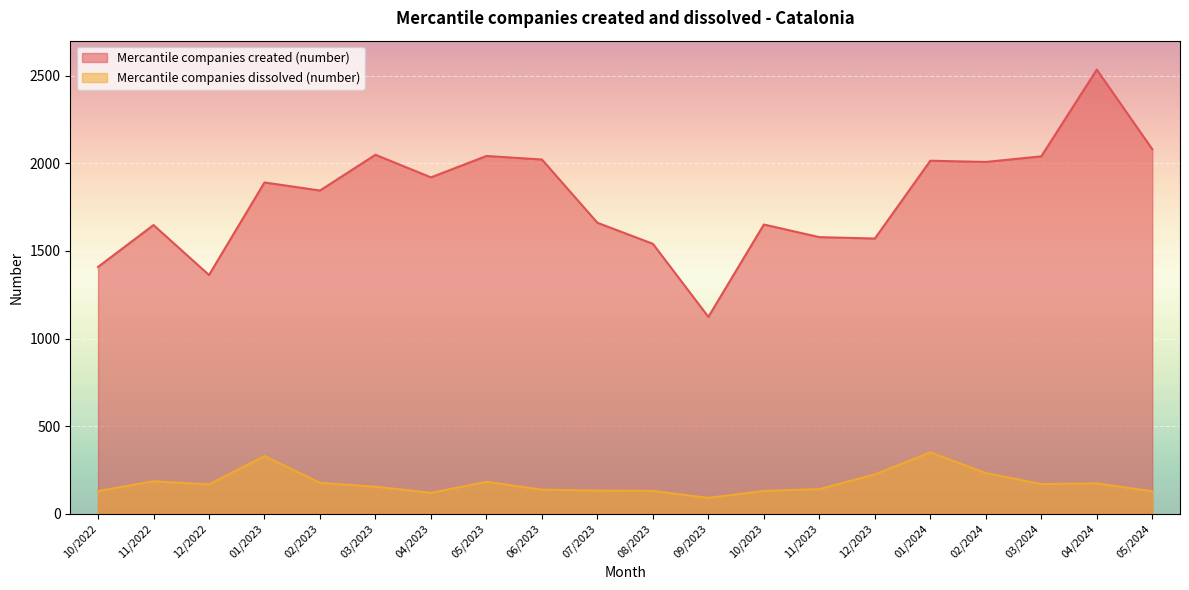

Where is Mercantile companies dissolved (number) nearest to the value 221?

12/2023